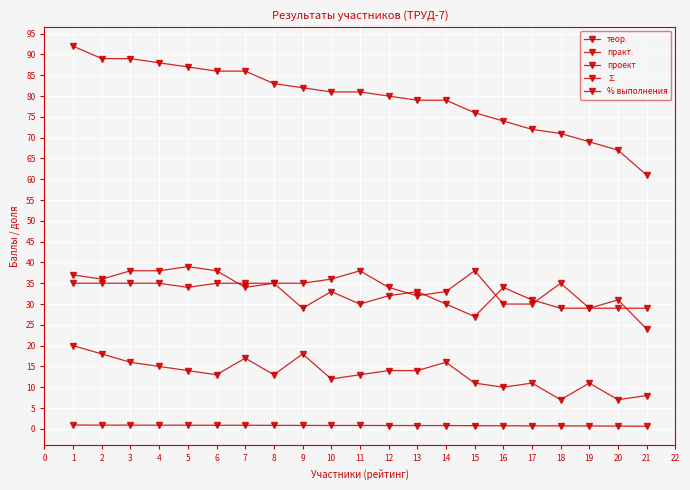

True or false: ∑ and % выполнения cross at least once.

False